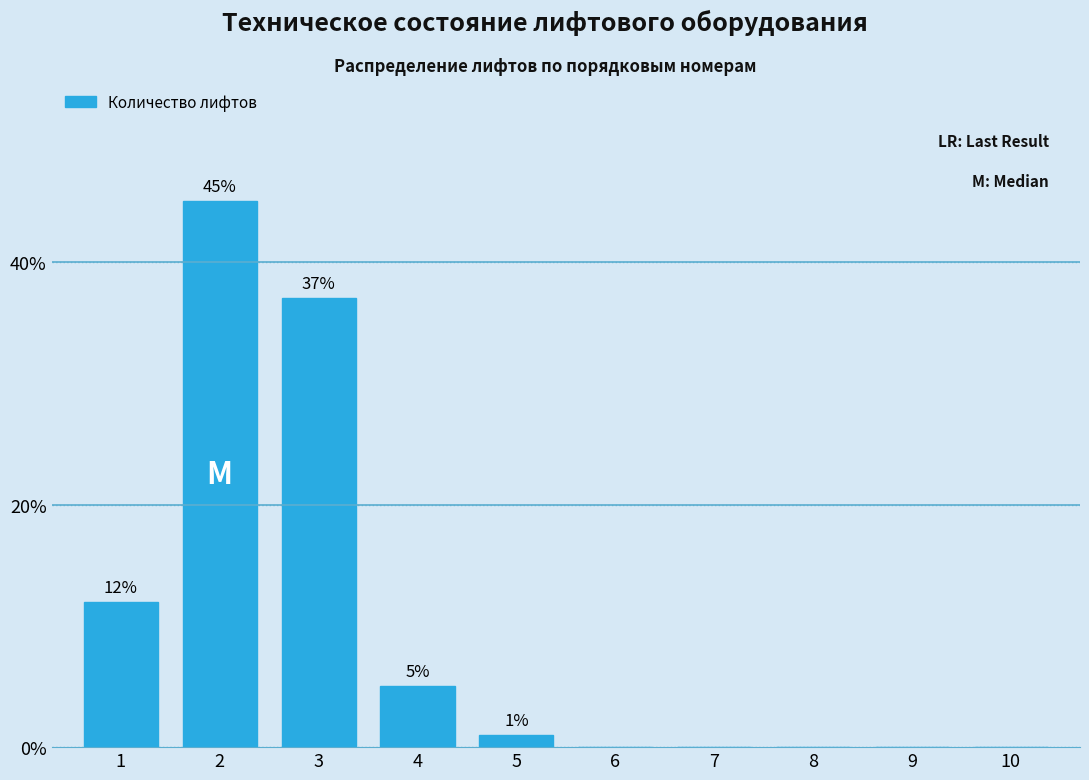

Reading left to right, what are all the values shown in this chart?

1=12	2=45	3=37	4=5	5=1	6=0	7=0	8=0	9=0	10=0